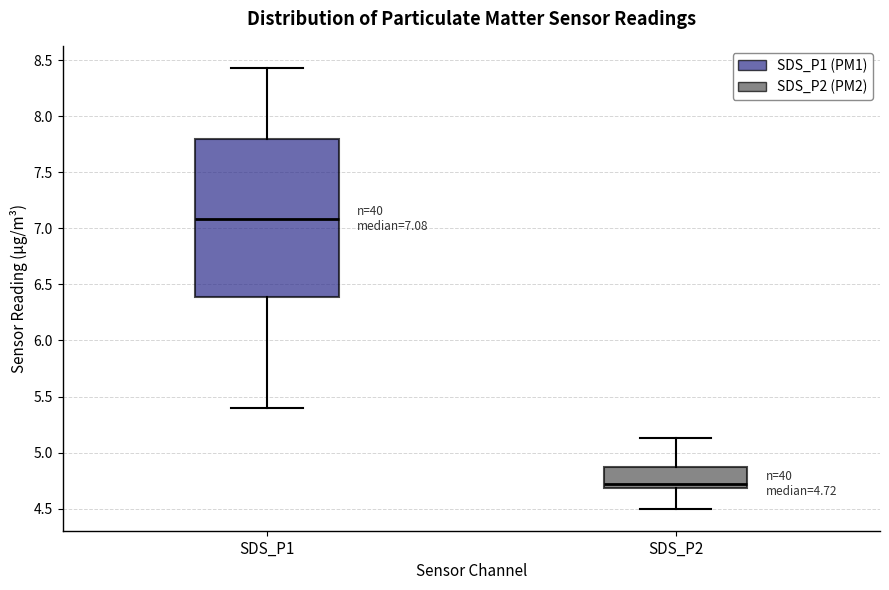

Which box has the highest median line?

SDS_P1